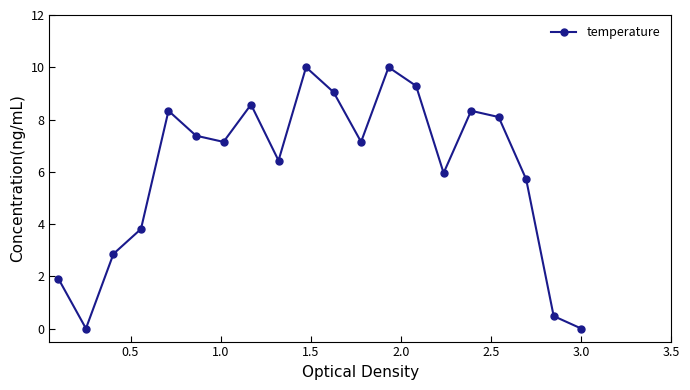

Reading left to right, transcribe all the data shown in this chart.

1.9	0.0	2.9	3.8	8.3	7.4	7.1	8.6	6.4	10.0	9.0	7.1	10.0	9.3	6.0	8.3	8.1	5.7	0.5	0.0